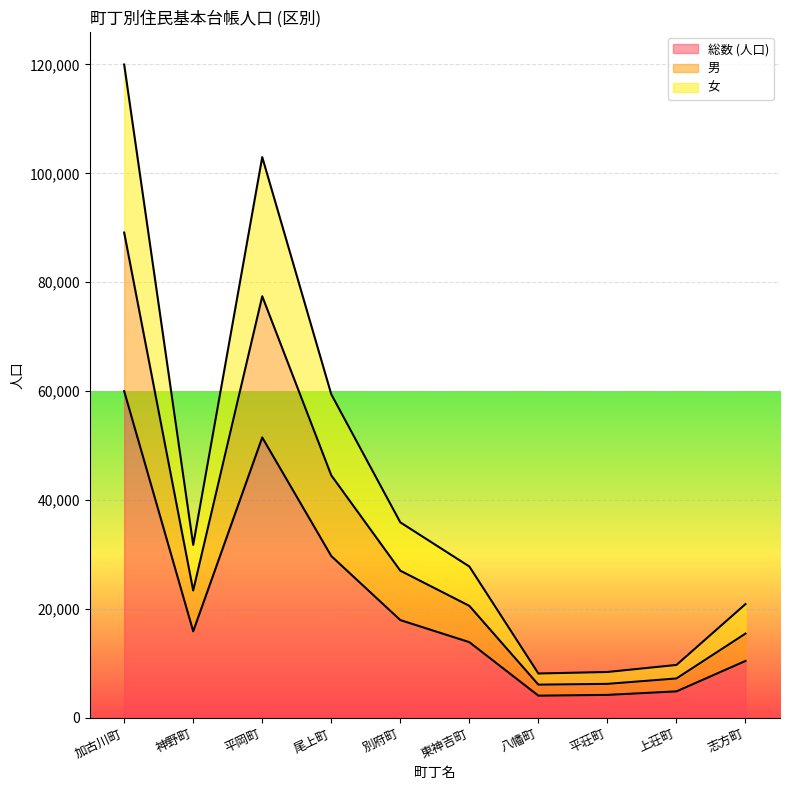

True or false: 女 and 男 cross at least once.

False